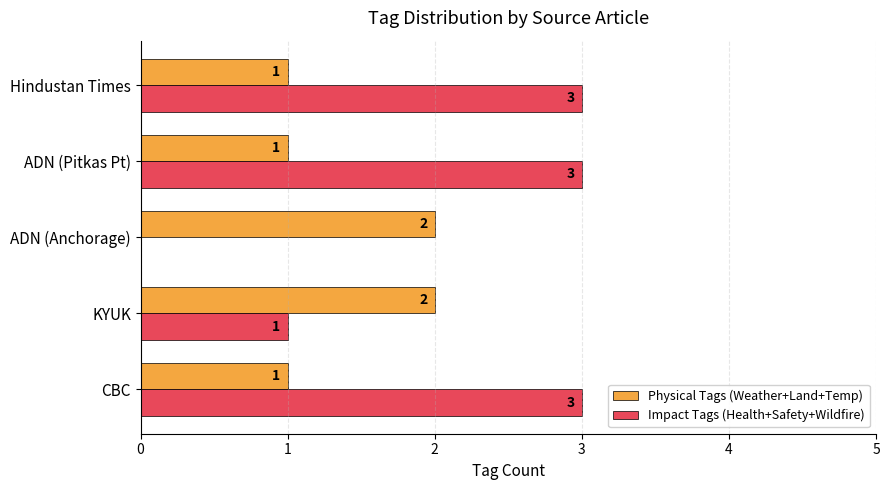

The value of Impact Tags (Health+Safety+Wildfire) at ADN (Anchorage) is 2. True or false?

False